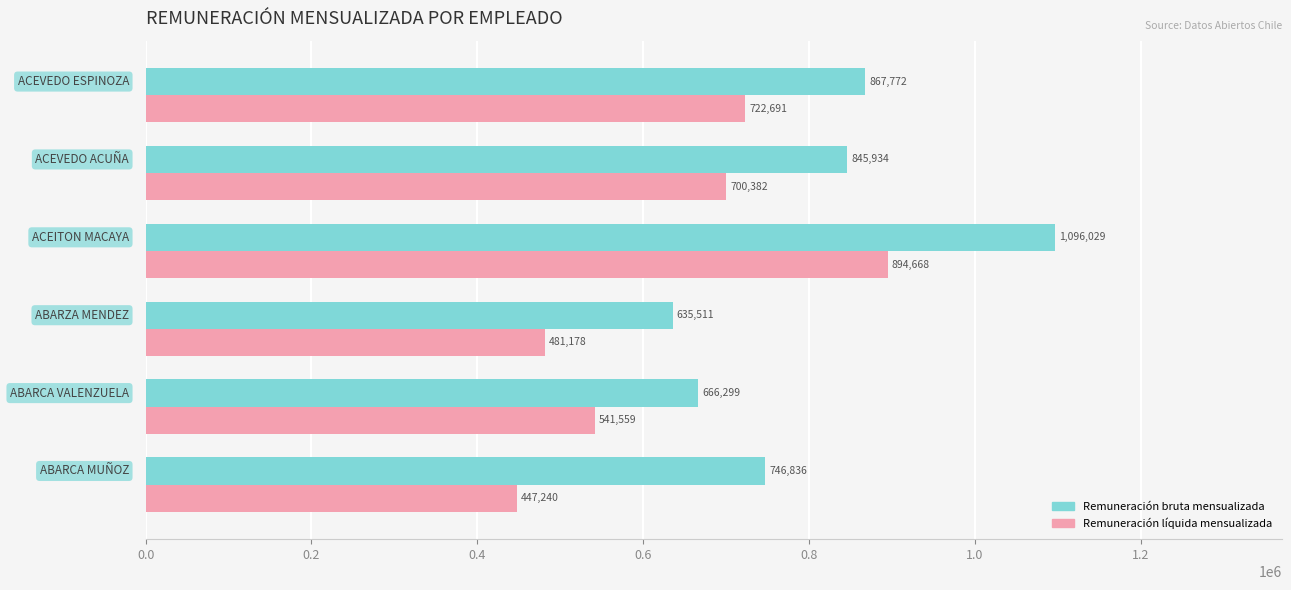

Which series has the largest total across all categories?

Remuneración bruta mensualizada